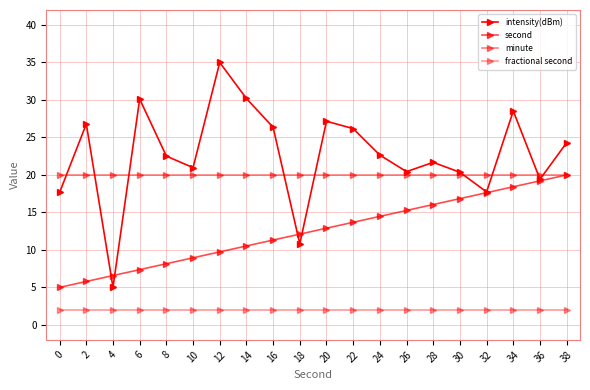

What is the minimum value shown in the chart?

2.0